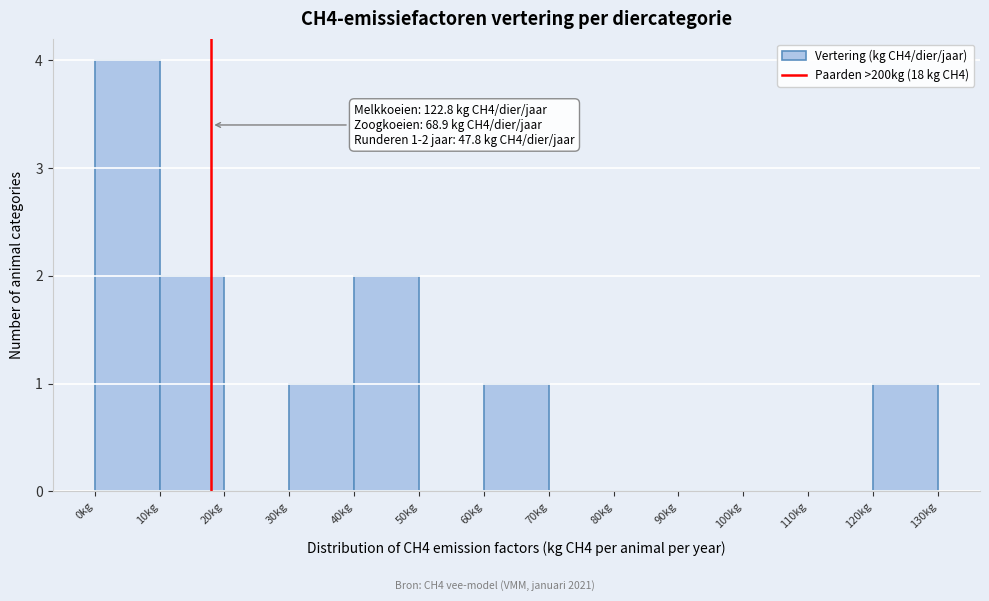

Which range on the x-axis has the tallest bar?

0 to 10